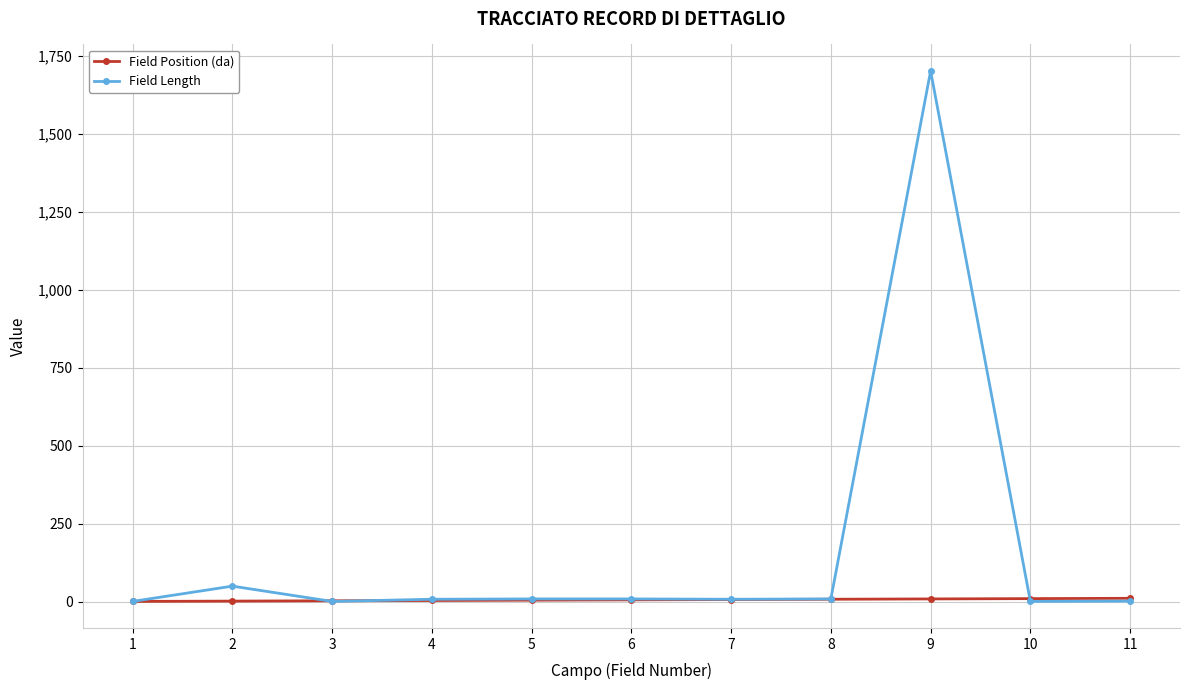

Rank the series by their average value, from lowest to highest.

Field Position (da), Field Length